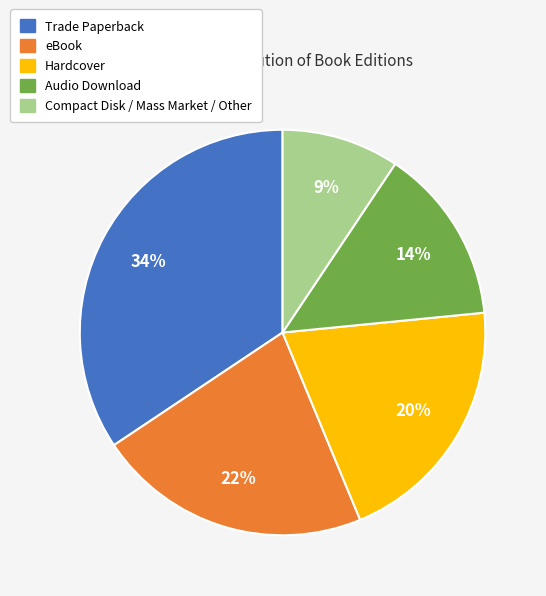

Rank the categories by value from highest to lowest.

Trade Paperback, eBook, Hardcover, Audio Download, Compact Disk / Mass Market / Other